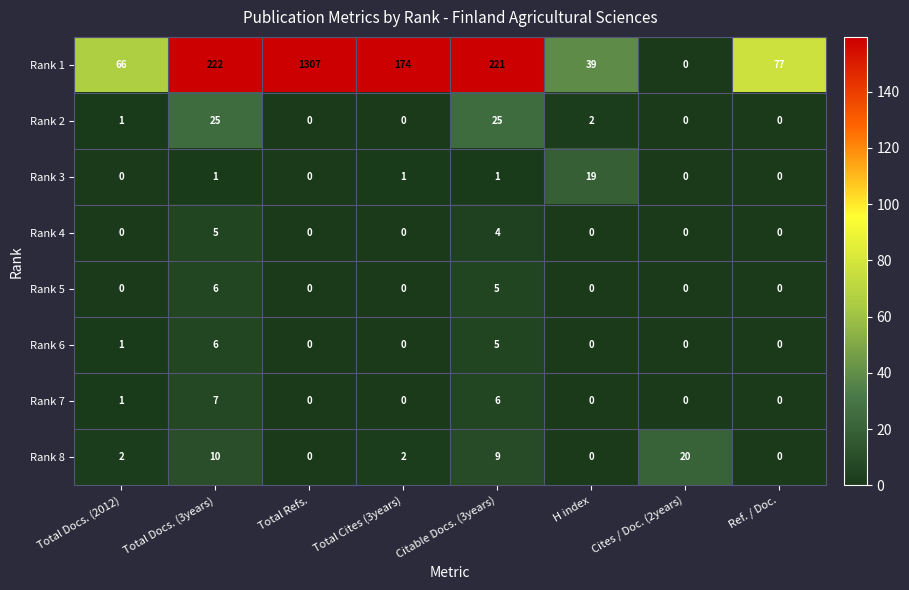

What is the difference between the highest and lowest values at Citable Docs. (3years)?

220